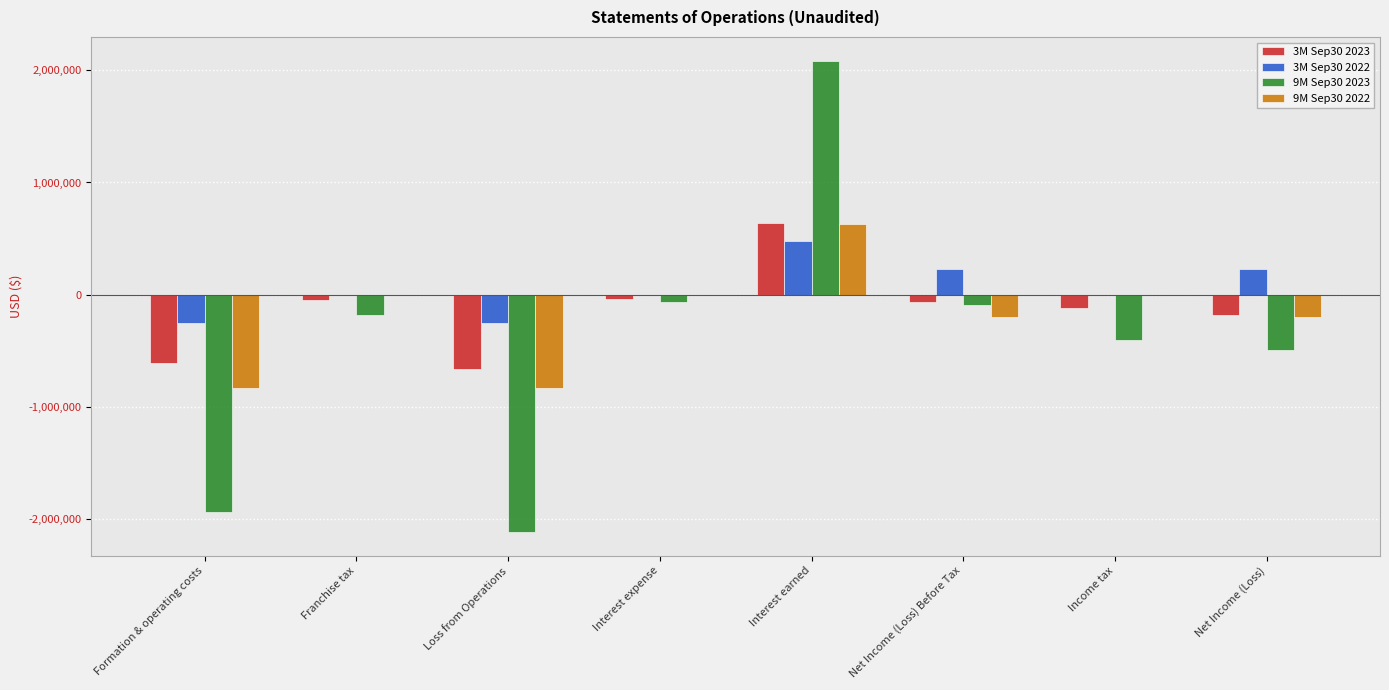

Which label corresponds to the largest value in the chart?

Interest earned